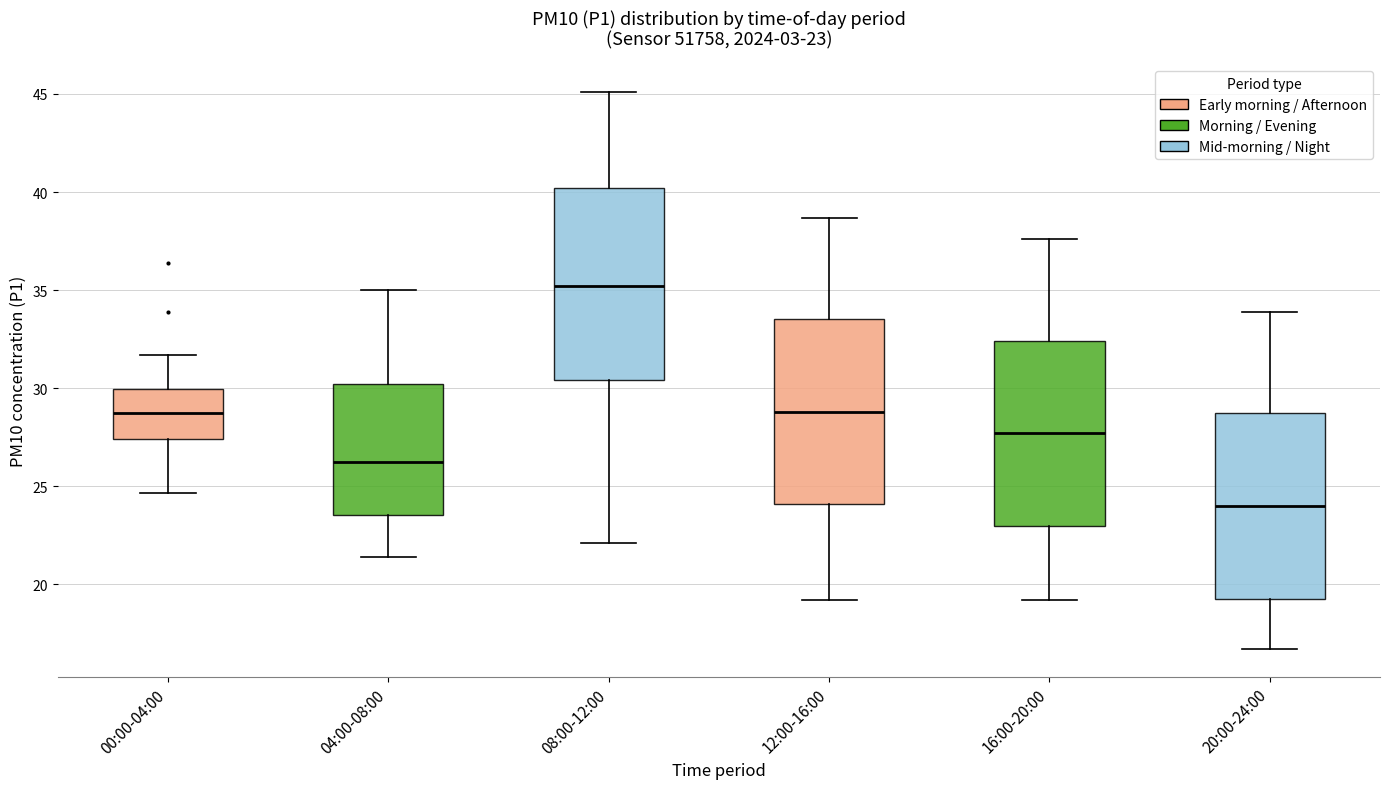

Which box's median line is the lowest?

20:00-24:00